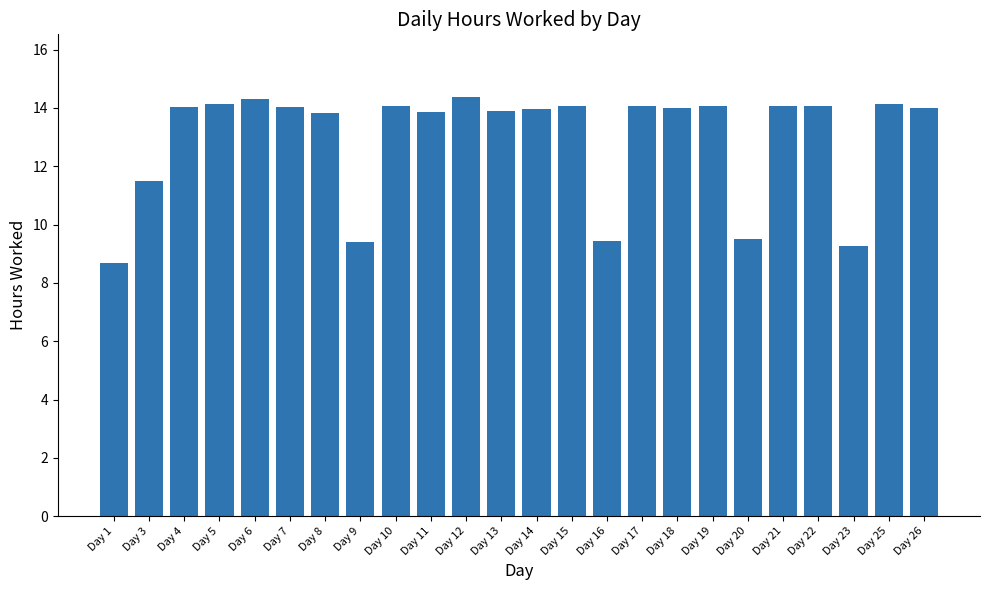

What is the average value?

13.0